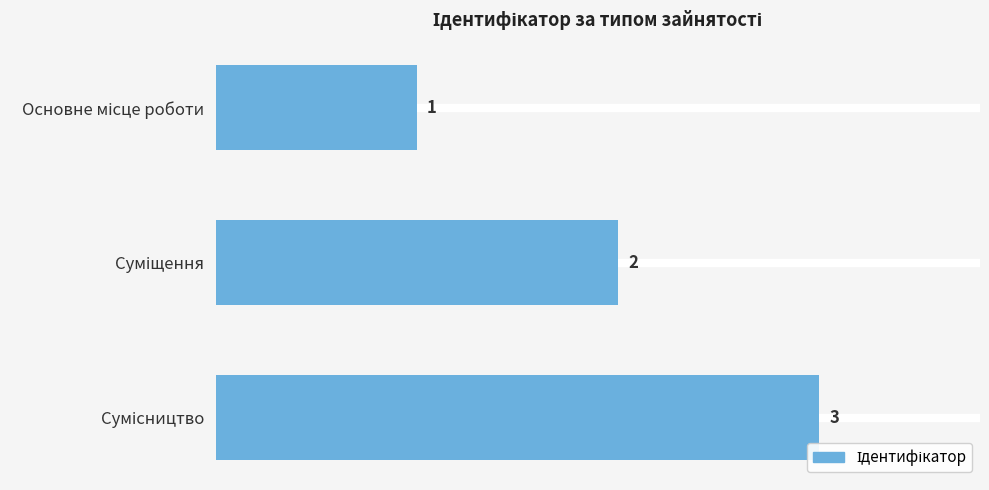

Does the chart contain any negative values?

No